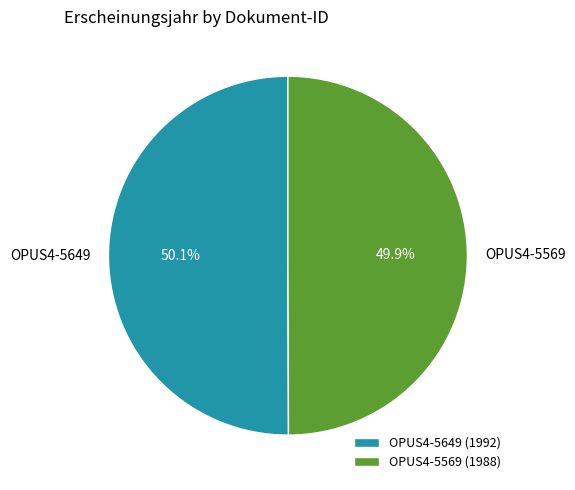

Approximately how many times larger is the value at OPUS4-5569 compared to OPUS4-5649?

1.0